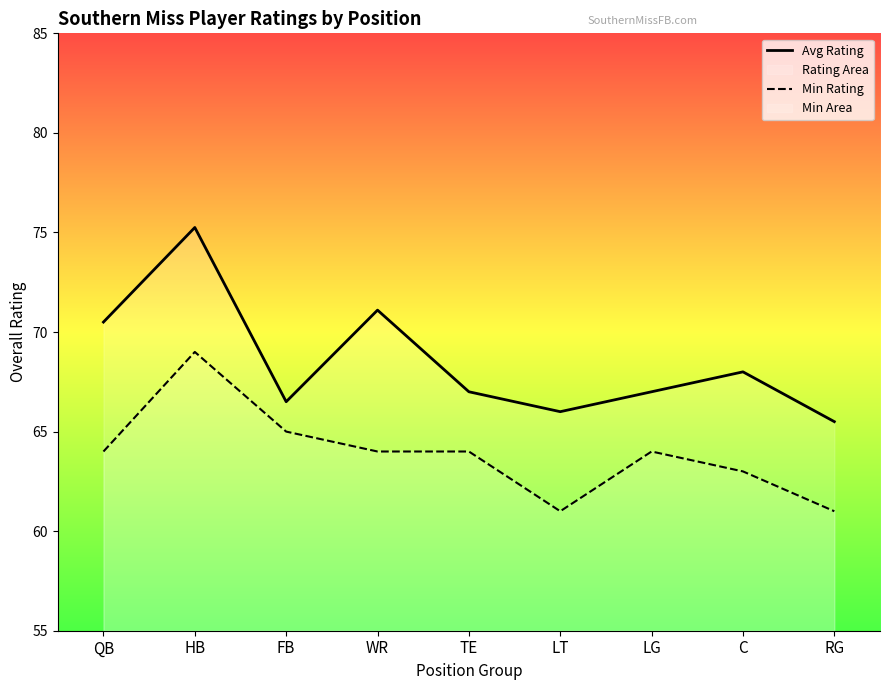

What are all the series names shown in the legend?

Avg Rating, Min Rating